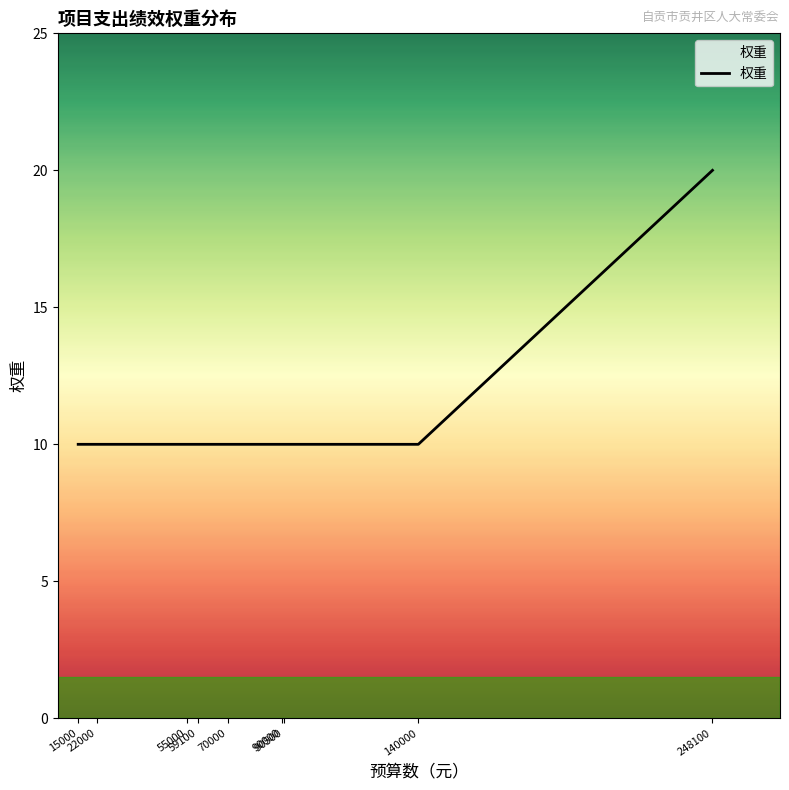

What is the smallest value displayed?

10